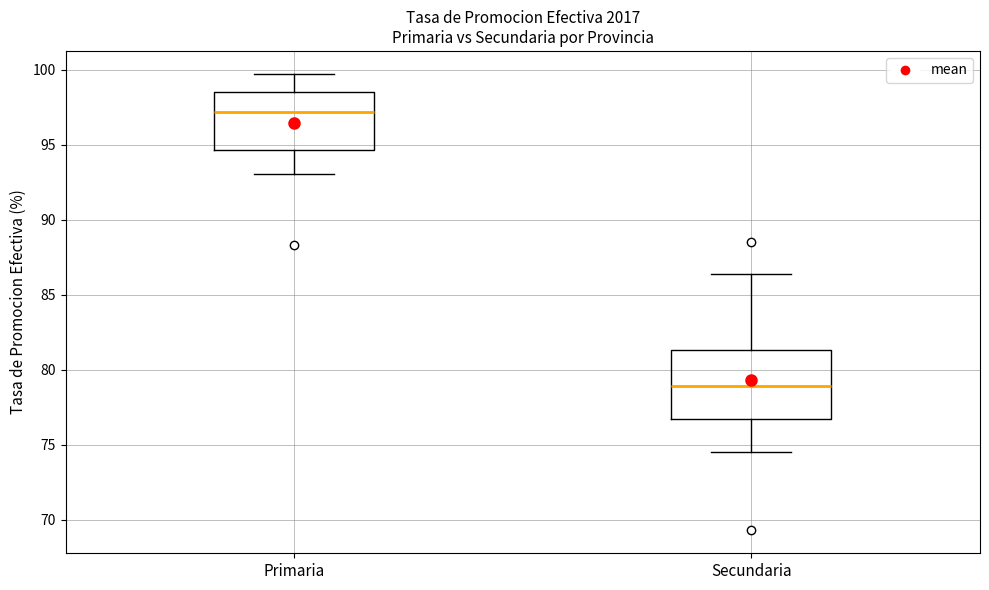

Where does the upper whisker of the box for Primaria end on the y-axis? The values are not printed on the chart, so give them approximately, as read against the axis.

99.5